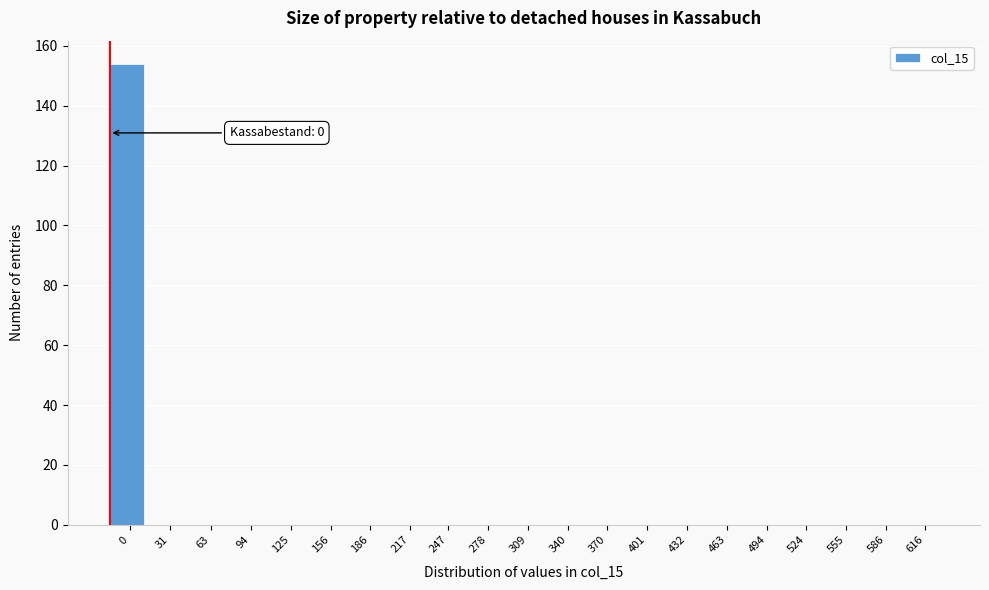

Reading left to right, transcribe all the data shown in this chart.

0=154	31=0	63=0	94=0	125=0	156=0	186=0	217=0	247=0	278=0	309=0	340=0	370=0	401=0	432=0	463=0	494=0	524=0	555=0	586=0	616=0